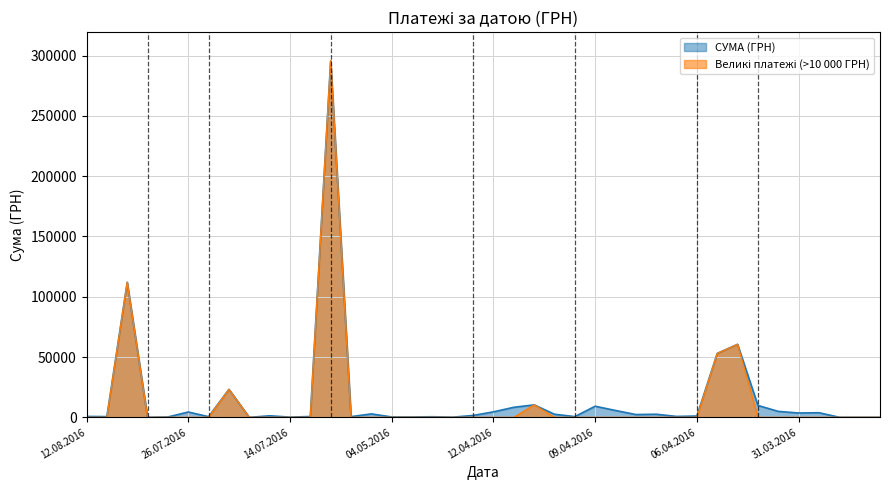

What is the sum of all values?

630977.9